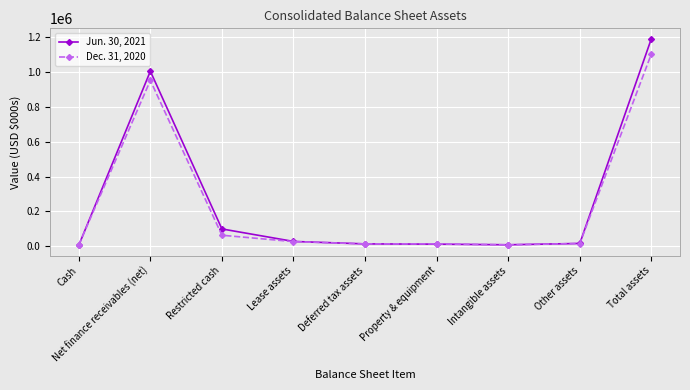

What is the label of the 5th point from the right?

Deferred tax assets